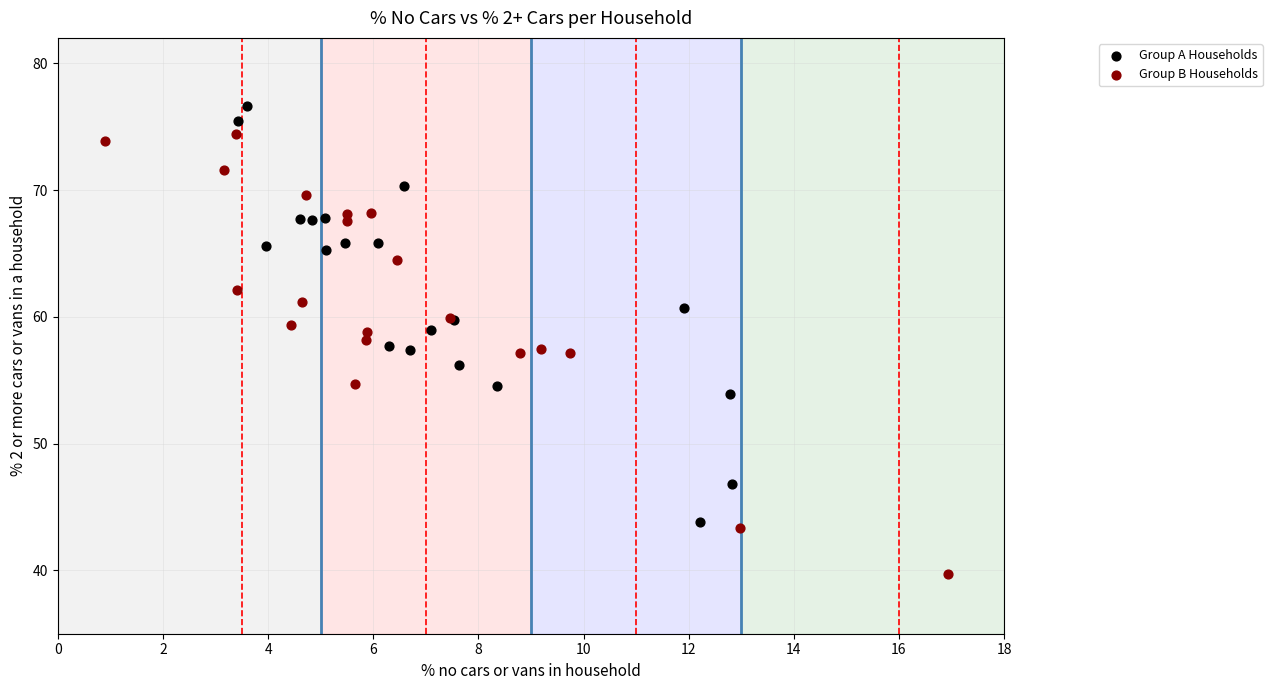

What are all the series names shown in the legend?

Group A Households, Group B Households